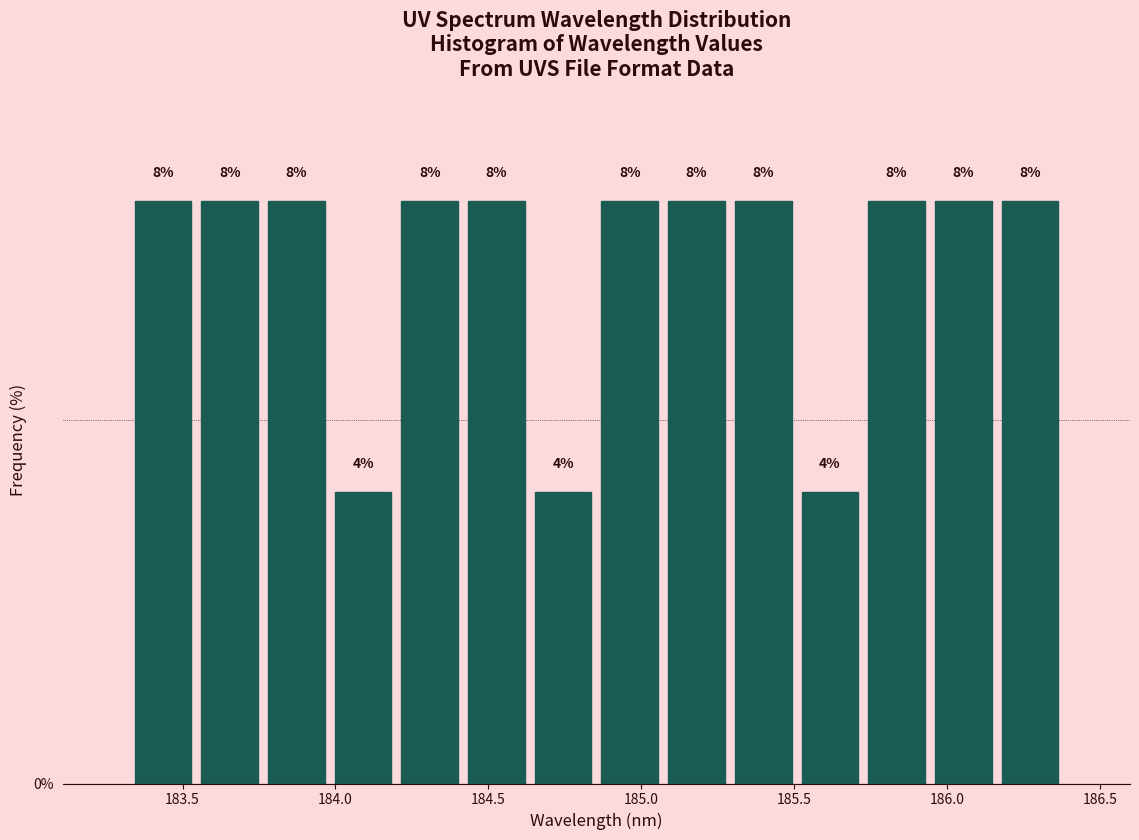

How tall is the bar that spans 183.55 to 183.75 on the x-axis? The bar edges are not printed on the chart, so give them approximately, as read against the axis.

8